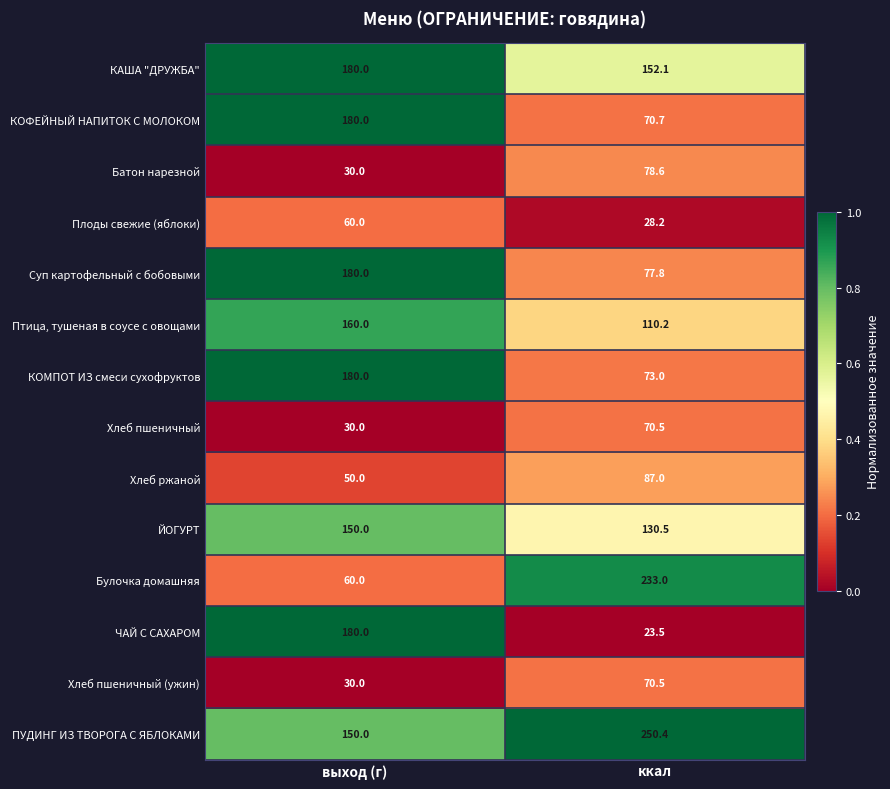

Is it true that Хлеб пшеничный (ужин) equals 30.0 at выход (г)?

True